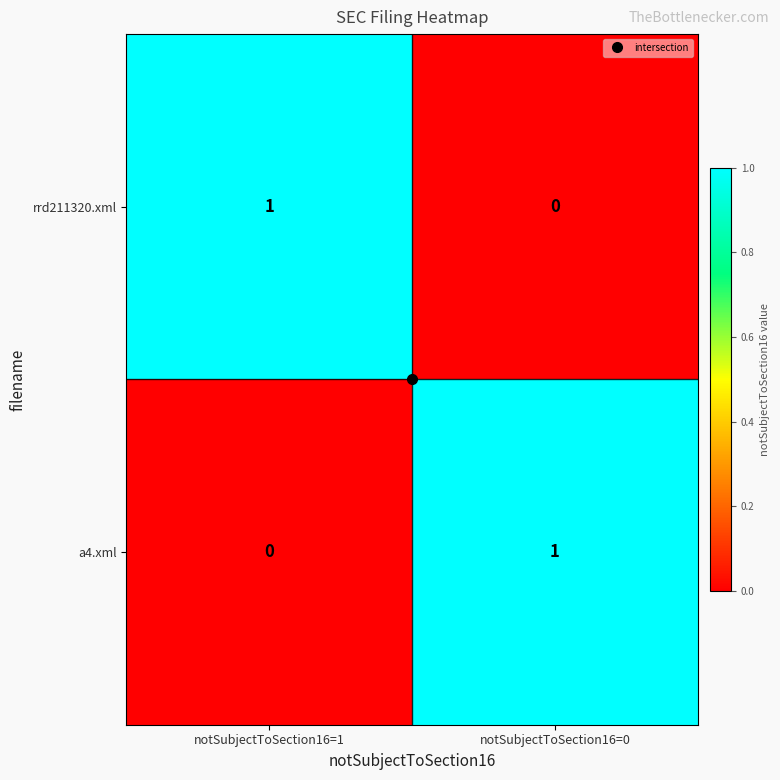

Is the value of a4.xml at notSubjectToSection16=1 greater than the value of rrd211320.xml at notSubjectToSection16=1?

No